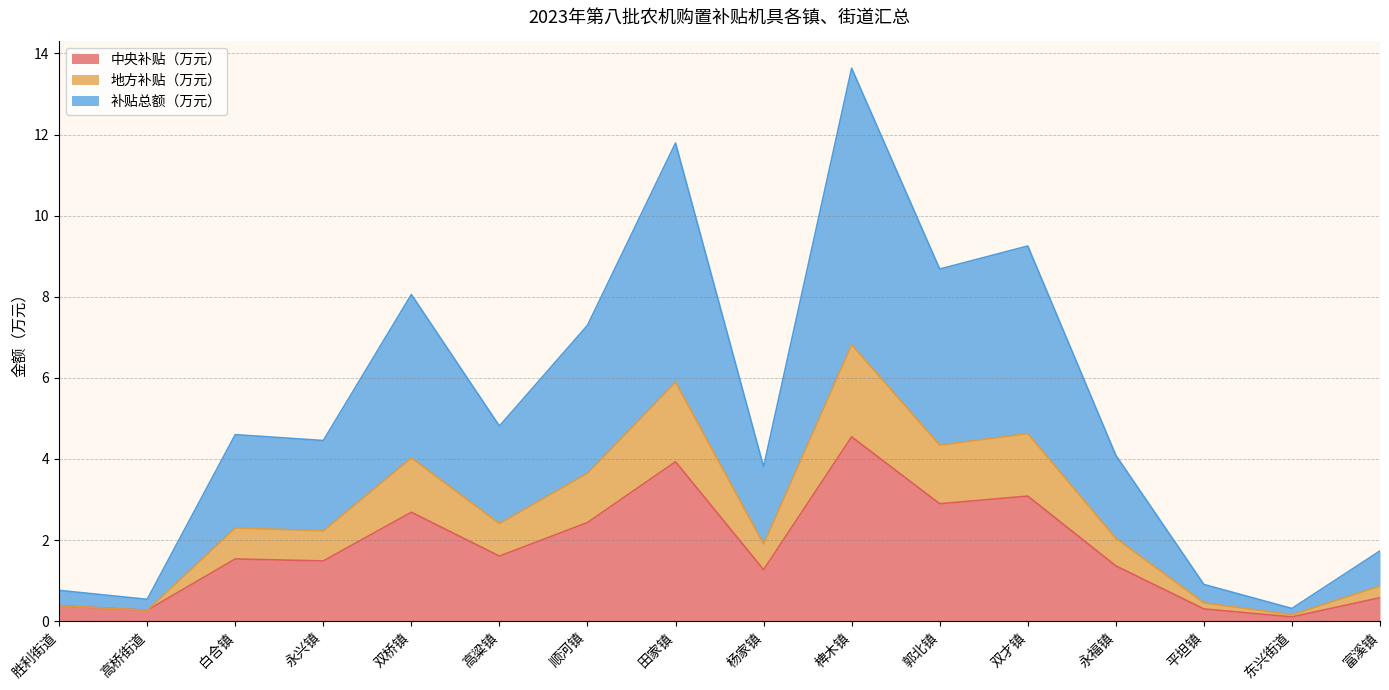

Is the value of 地方补贴（万元） at 椑木镇 greater than the value of 补贴总额（万元） at 田家镇?

No